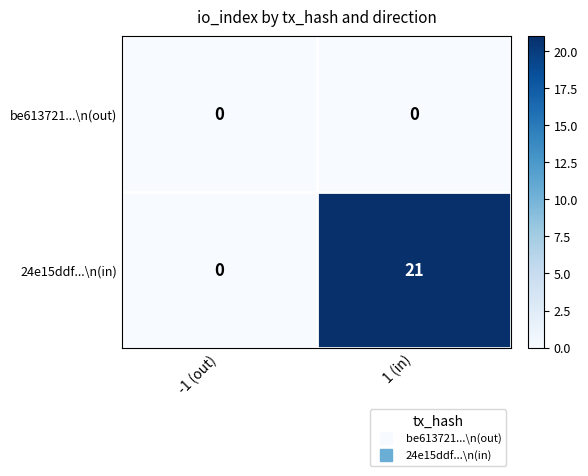

Which series has the widest spread of values?

24e15ddf...\n(in)